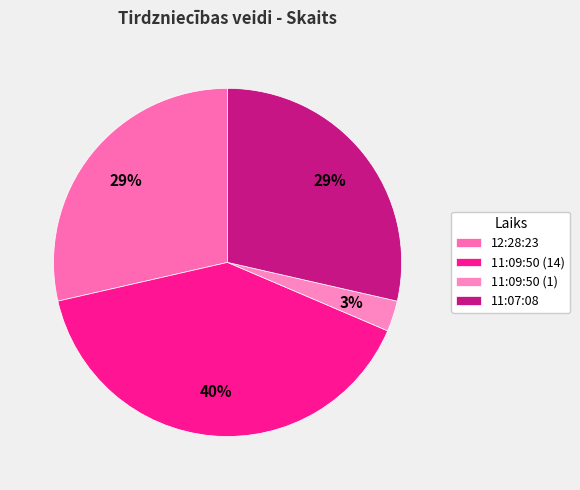

Is the sum of 11:07:08 and 12:28:23 greater than half?

Yes